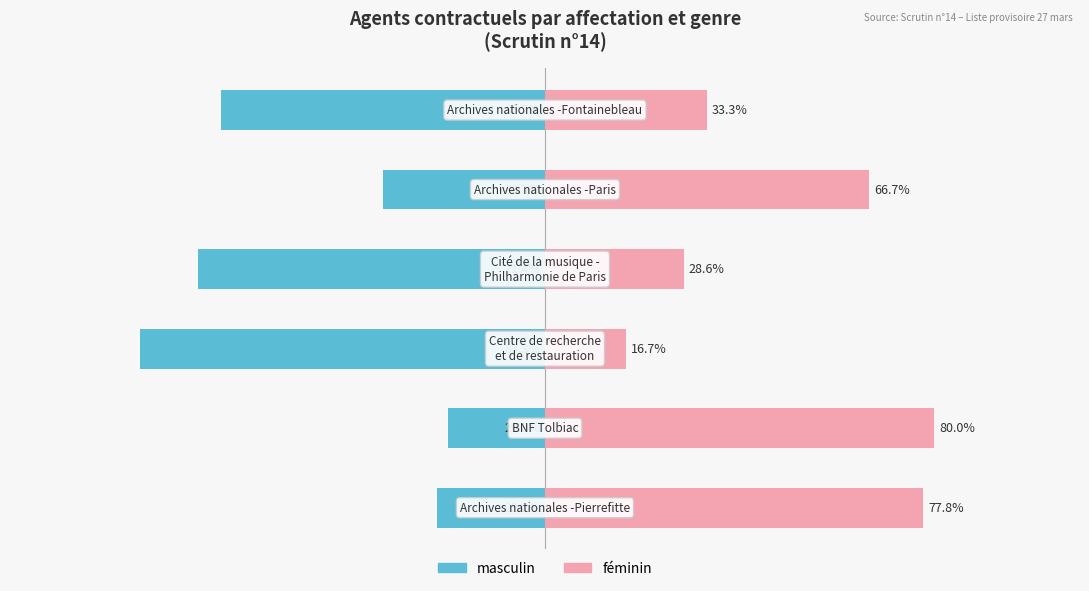

What is the difference between the second highest and second lowest values in the masculin series?

49.2